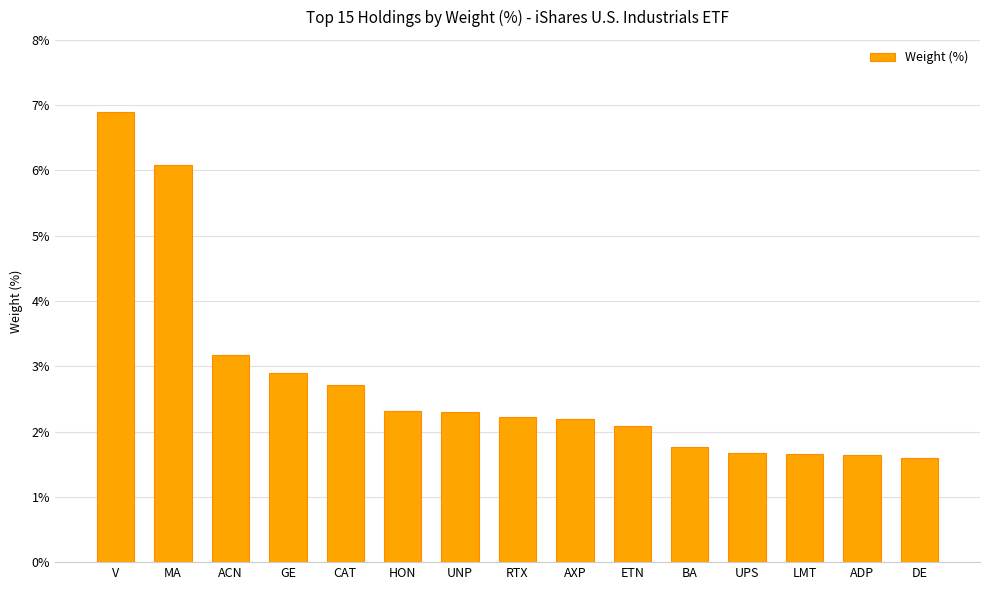

Are the bars grouped side by side (vs. stacked)?

No